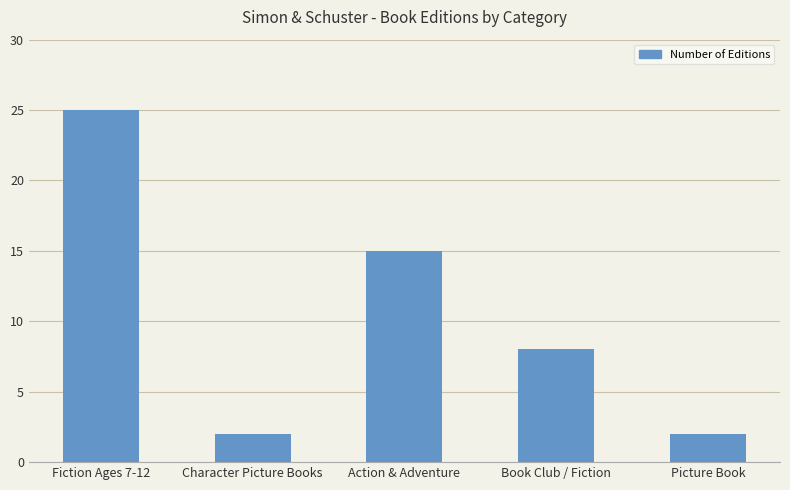

Reading left to right, what are all the values shown in this chart?

Fiction Ages 7-12=25	Character Picture Books=2	Action & Adventure=15	Book Club / Fiction=8	Picture Book=2